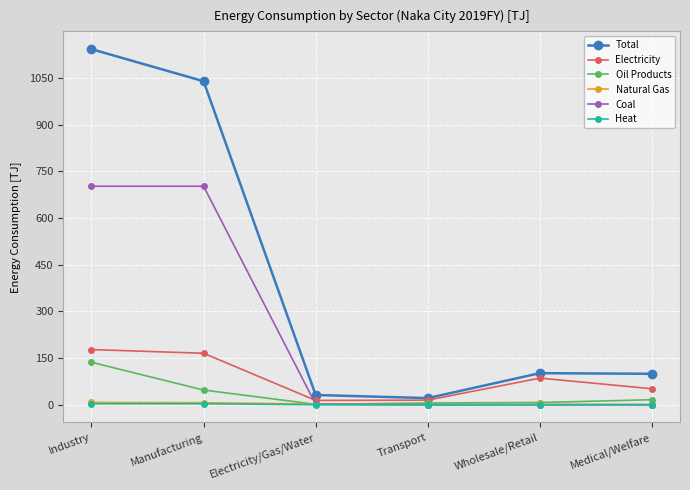

How many categories are shown in the chart?

6